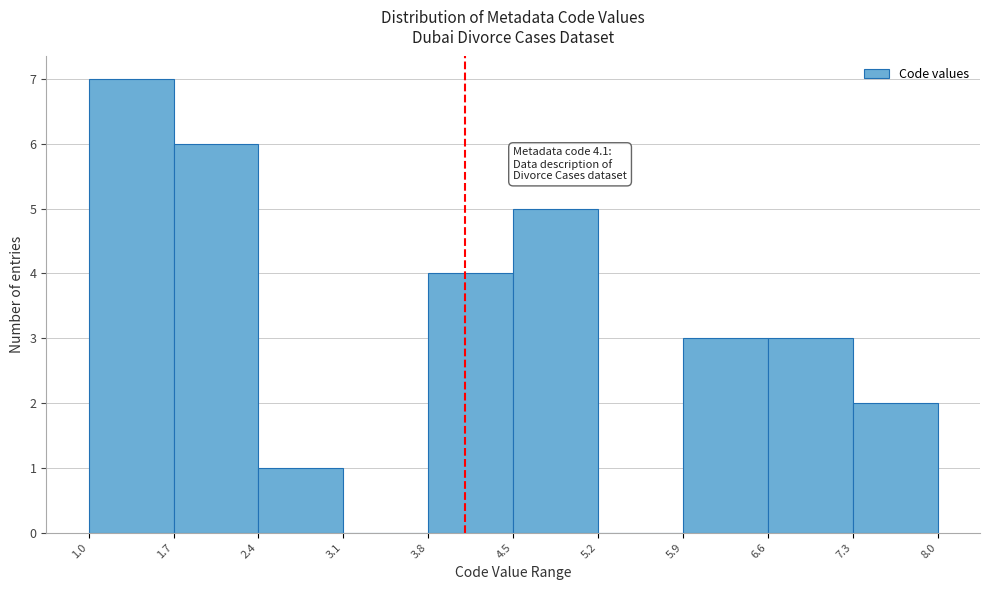

Over which range of the x-axis is the bar tallest?

1.0 to 1.7